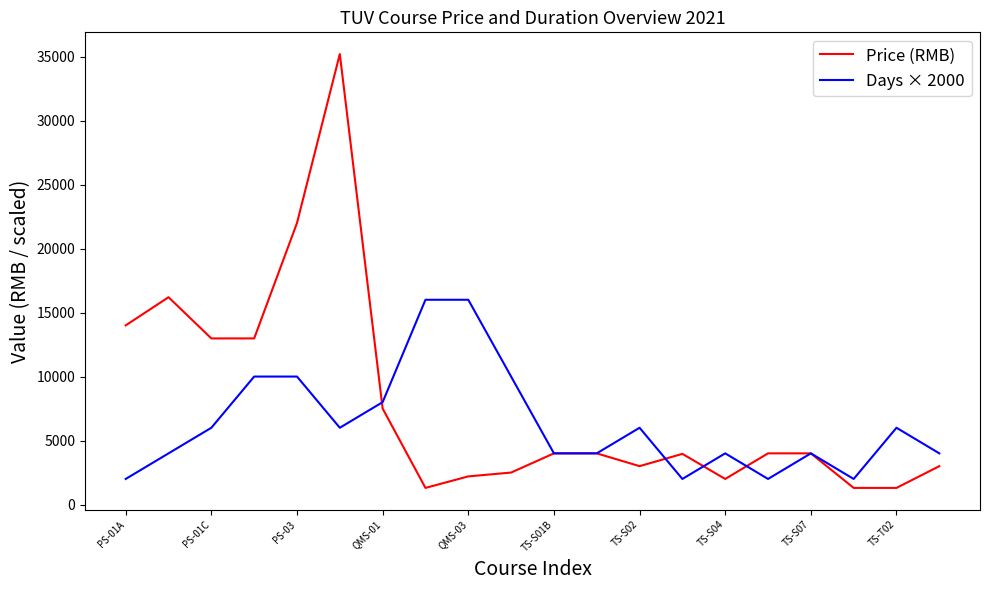

Which series has the largest range (max minus min)?

Price (RMB)